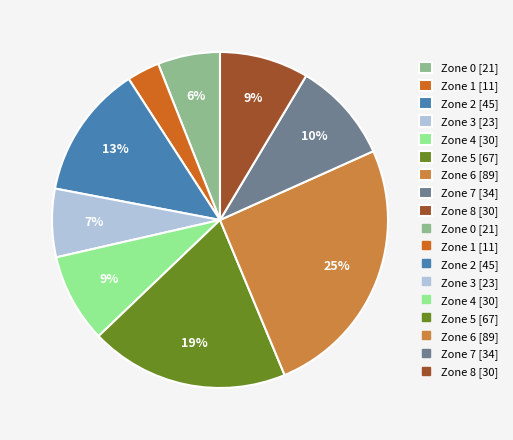

Does any single category account for the majority?

No